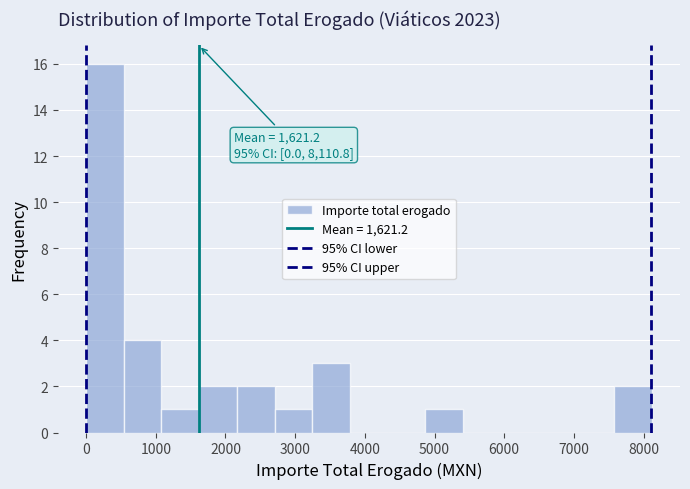

Which range on the x-axis has the tallest bar?

0 to 500